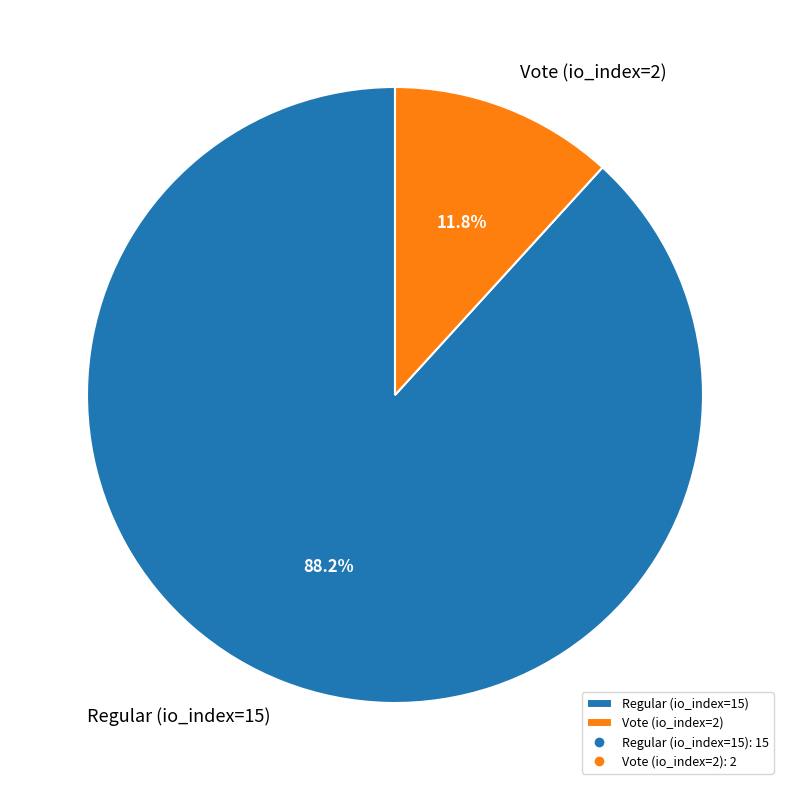

Does Regular (io_index=15) represent more than half of the total?

Yes